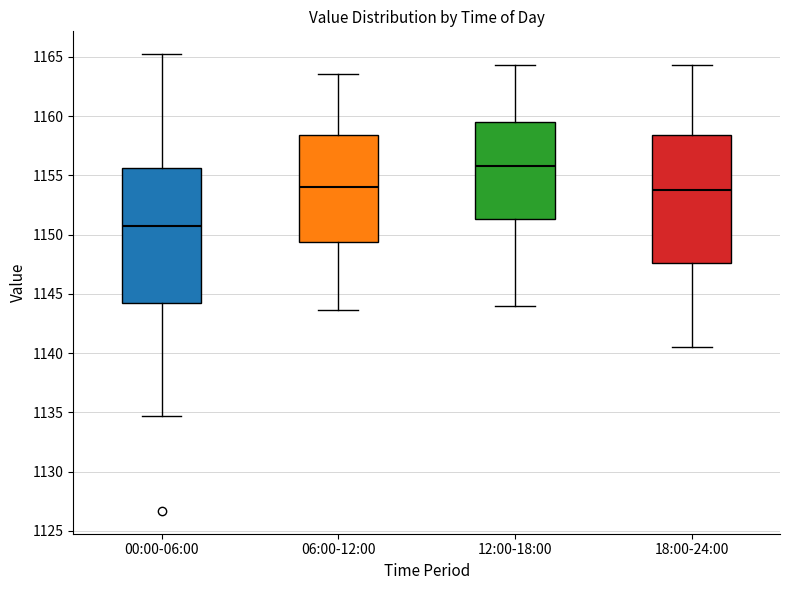

Reading left to right, transcribe this box plot: for each box, give where its median line is, the range the box spans, and where its two whiskers end, as read against the y-axis. The values are not printed on the chart, so give them approximately, as read against the axis.

00:00-06:00: median 1150.5, box 1144.0 to 1155.5, whiskers 1134.5 to 1165.0
06:00-12:00: median 1154.0, box 1149.5 to 1158.5, whiskers 1143.5 to 1163.5
12:00-18:00: median 1156.0, box 1151.5 to 1159.5, whiskers 1144.0 to 1164.5
18:00-24:00: median 1154.0, box 1147.5 to 1158.5, whiskers 1140.5 to 1164.5